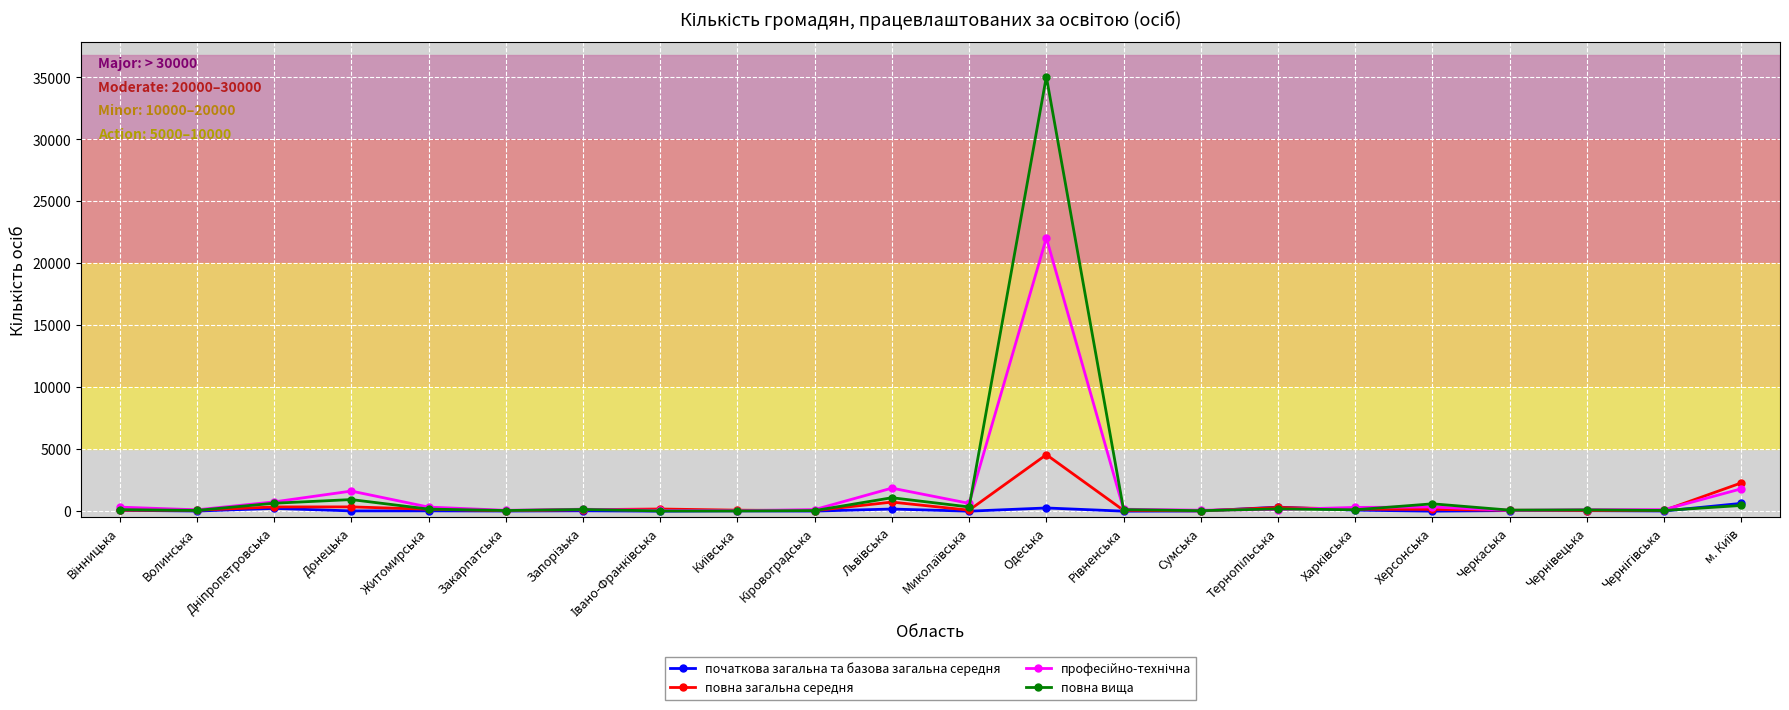

What is the label of the 6th point from the left?

Закарпатська